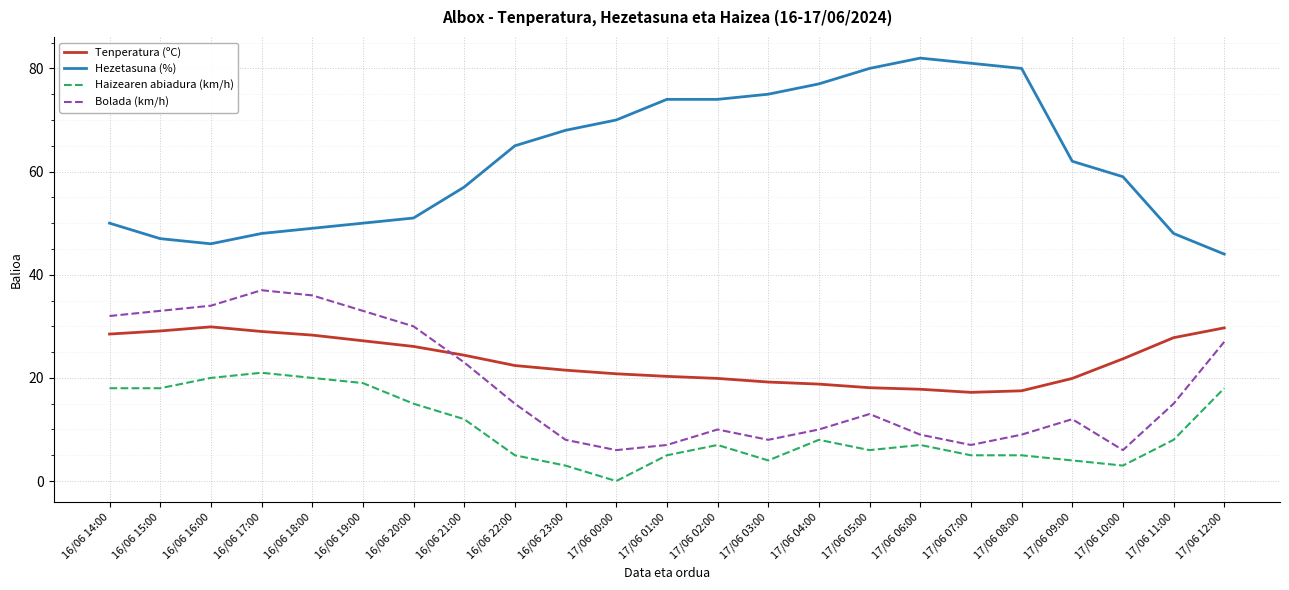

What is the difference between the Bolada (km/h) values at 17/06 11:00 and 17/06 06:00?

6.0